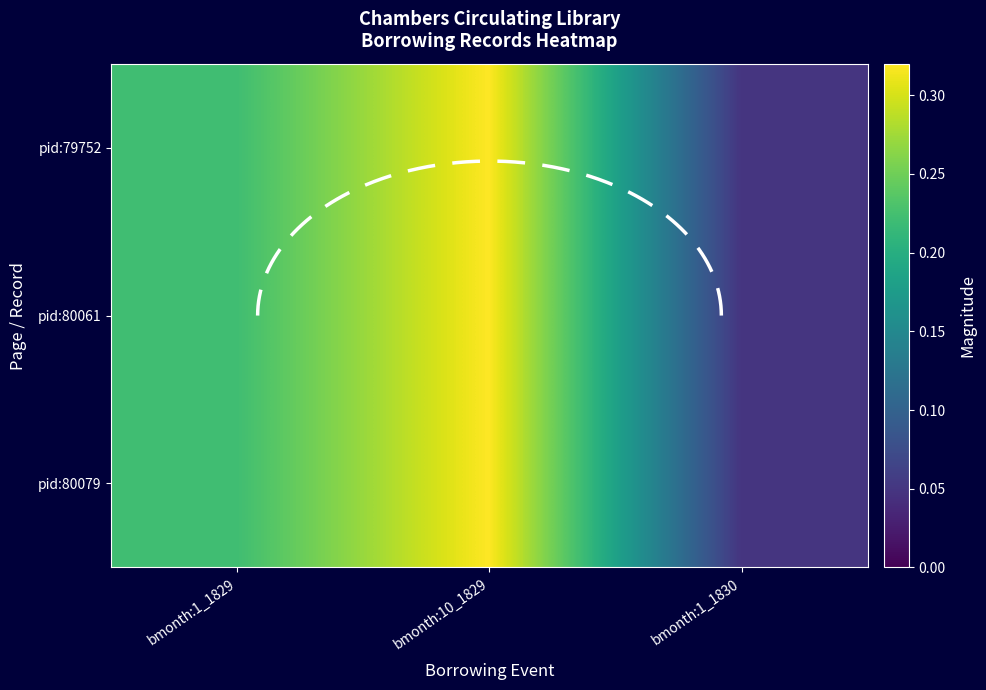

What is the average value of the pid:80061 series?

0.2